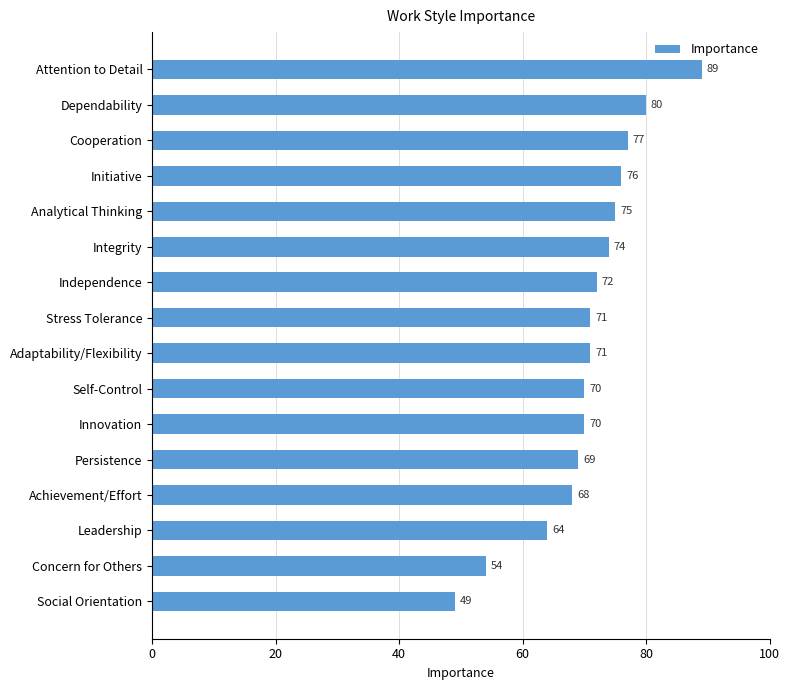

True or false: the data shows 70 at Self-Control.

True